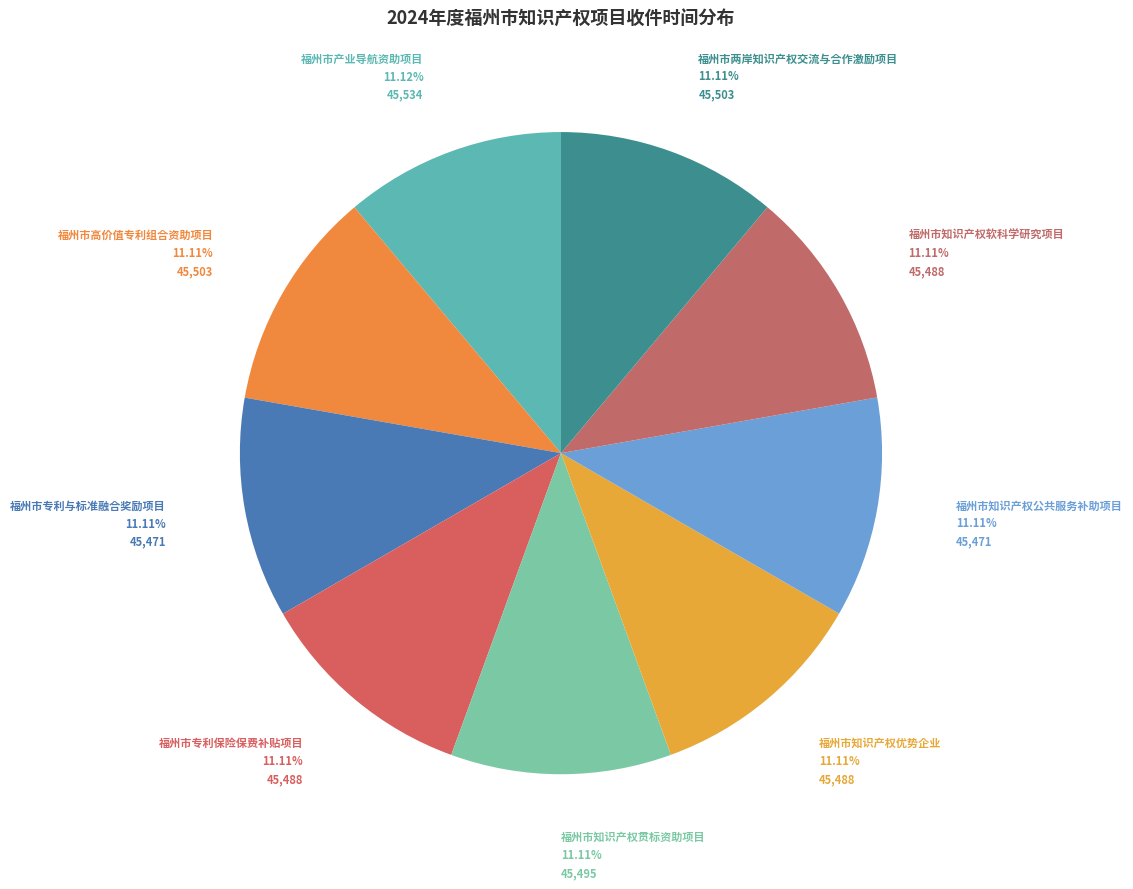

Count the number of slices in the pie.

9